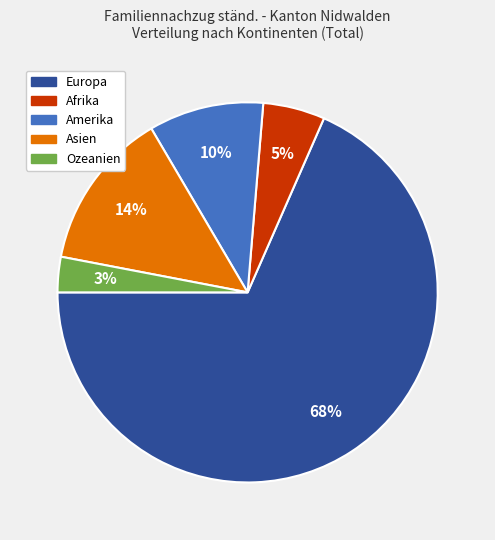

How many segments does this pie chart have?

5